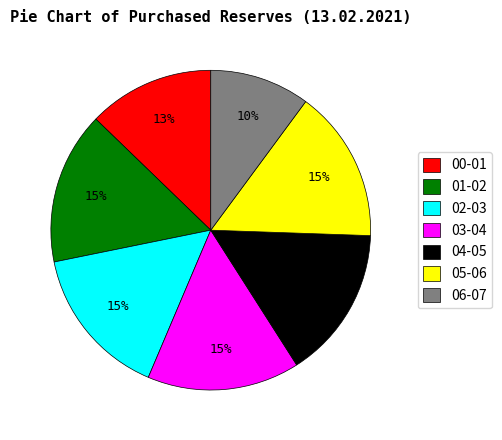

Combined, do 01-02 and 06-07 account for over 50%?

No